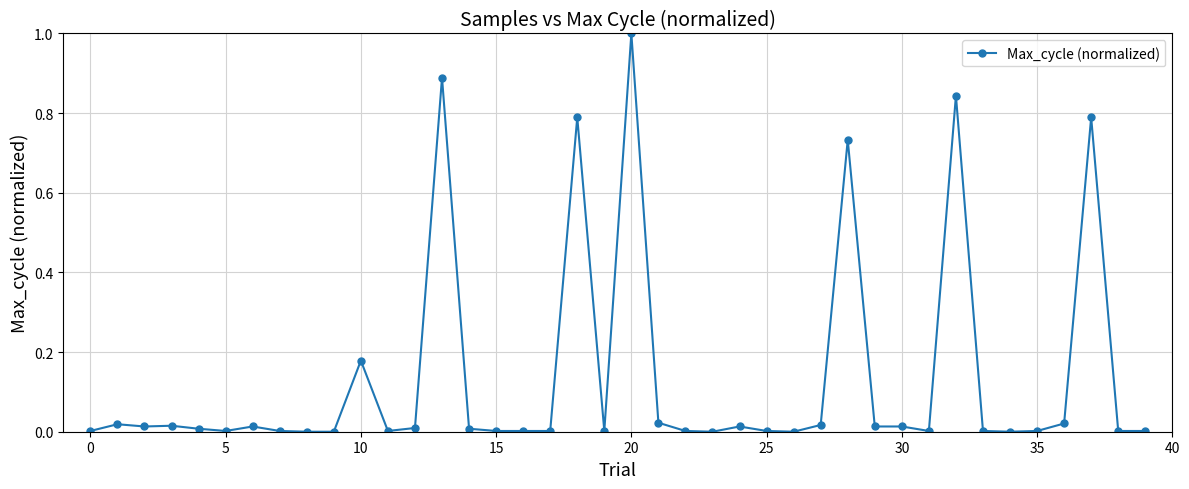

What is the sum of all values?

5.4